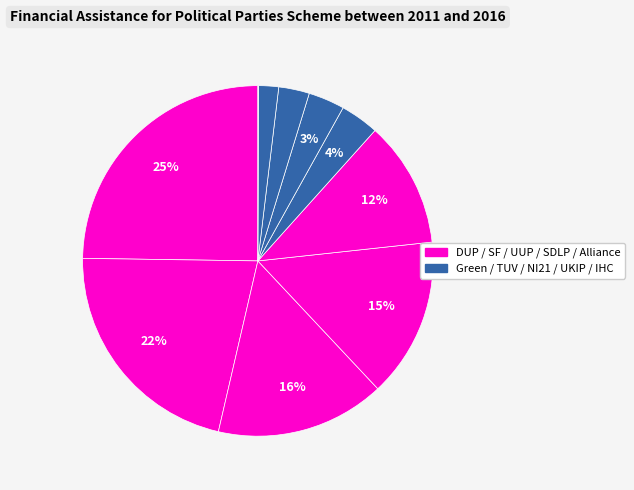

Count the number of slices in the pie.

10